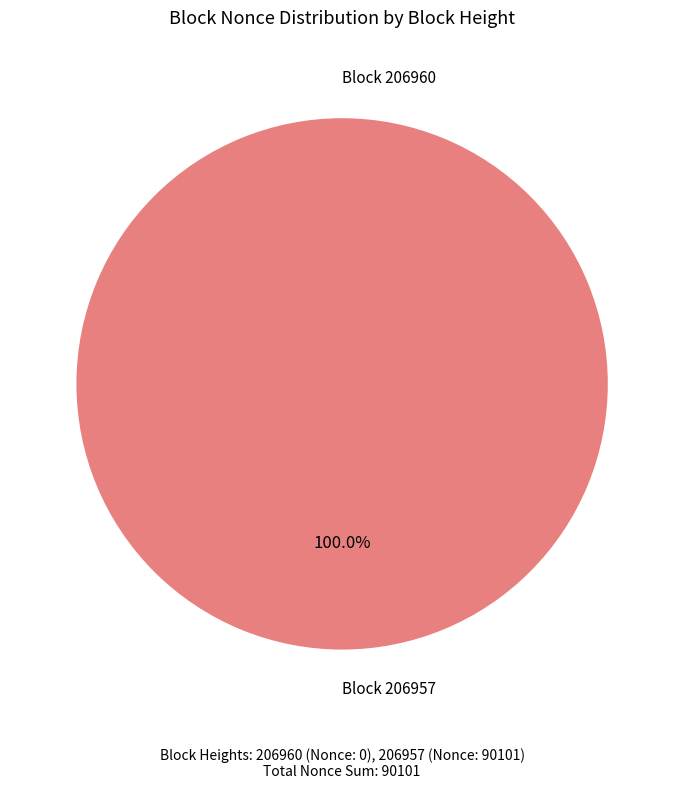

To the nearest percent, what is the difference between the largest and smallest slice percentages?

100%